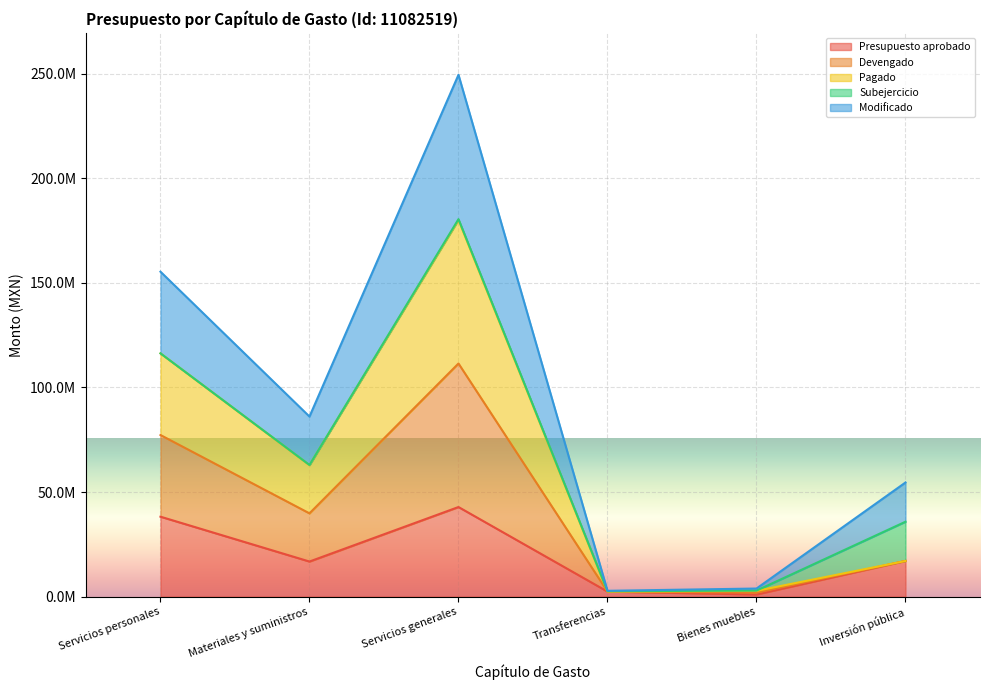

Does the chart display data point markers on the line(s)?

No